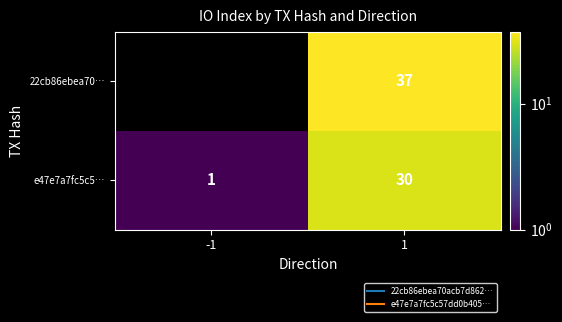

Is the value of 22cb86ebea70… at 1 greater than the value of e47e7a7fc5c5… at 1?

Yes